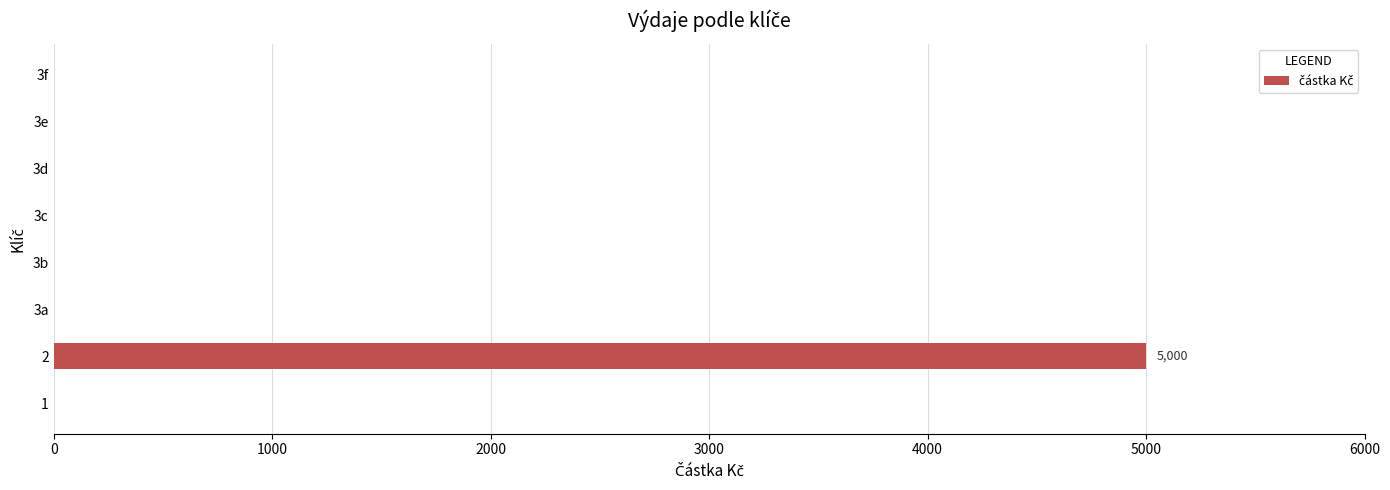

Which label corresponds to the largest value in the chart?

2